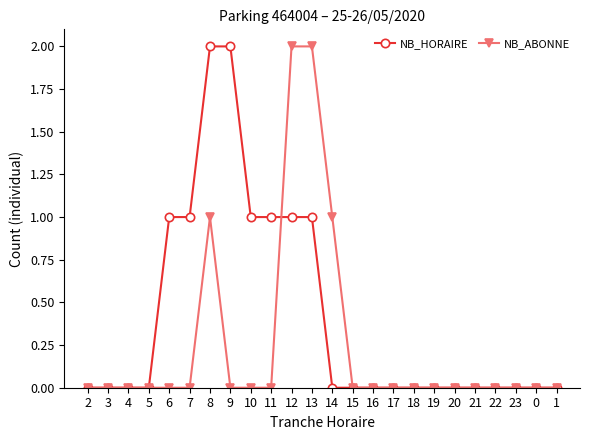

How many series are shown in this chart?

2